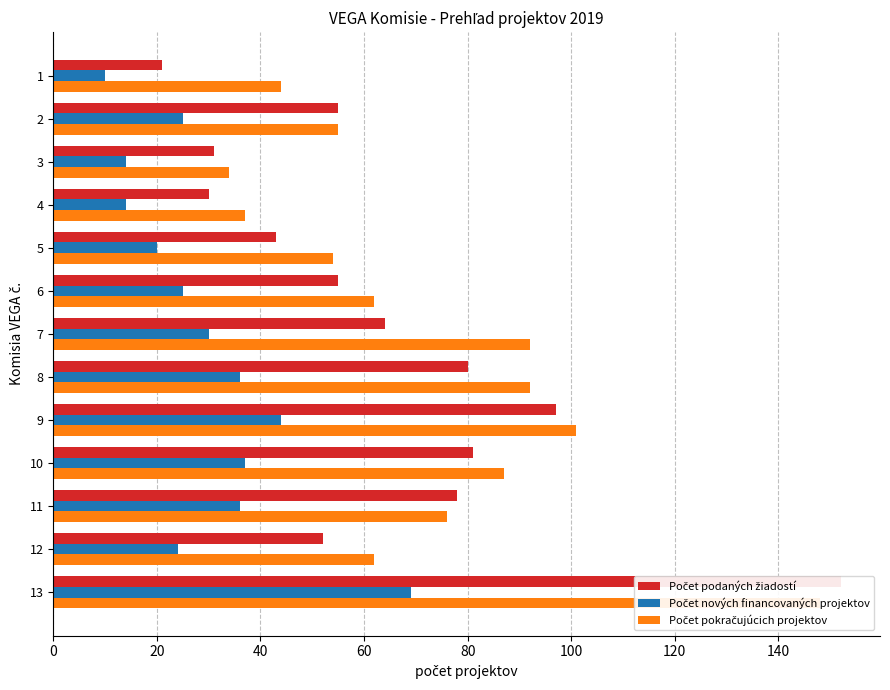

Are the bars grouped side by side (vs. stacked)?

Yes